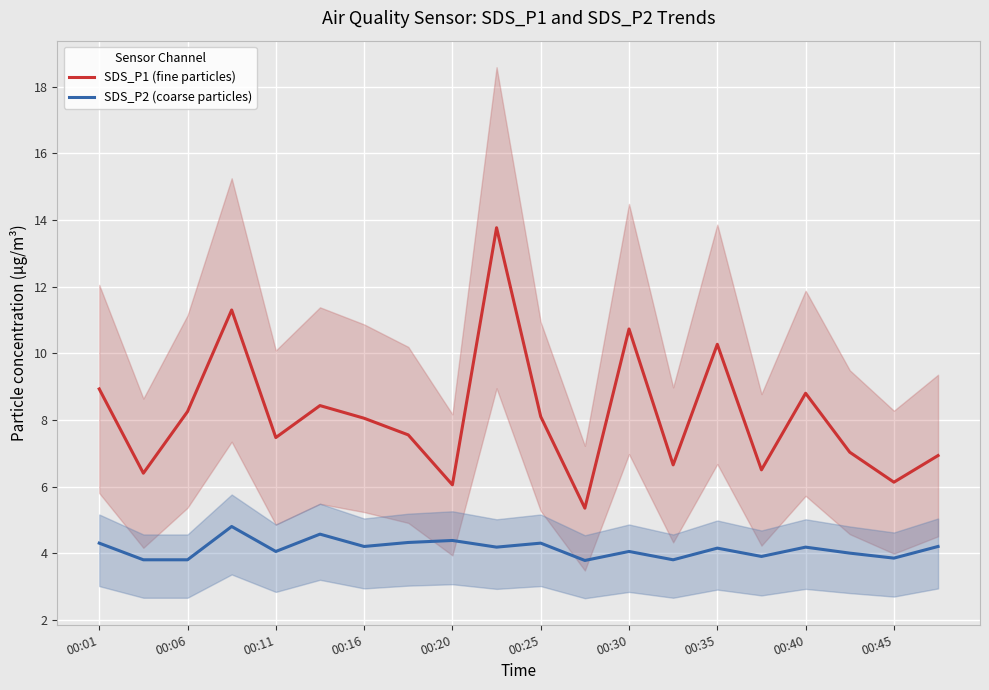

True or false: SDS_P1 (fine particles) and SDS_P2 (coarse particles) cross at least once.

False